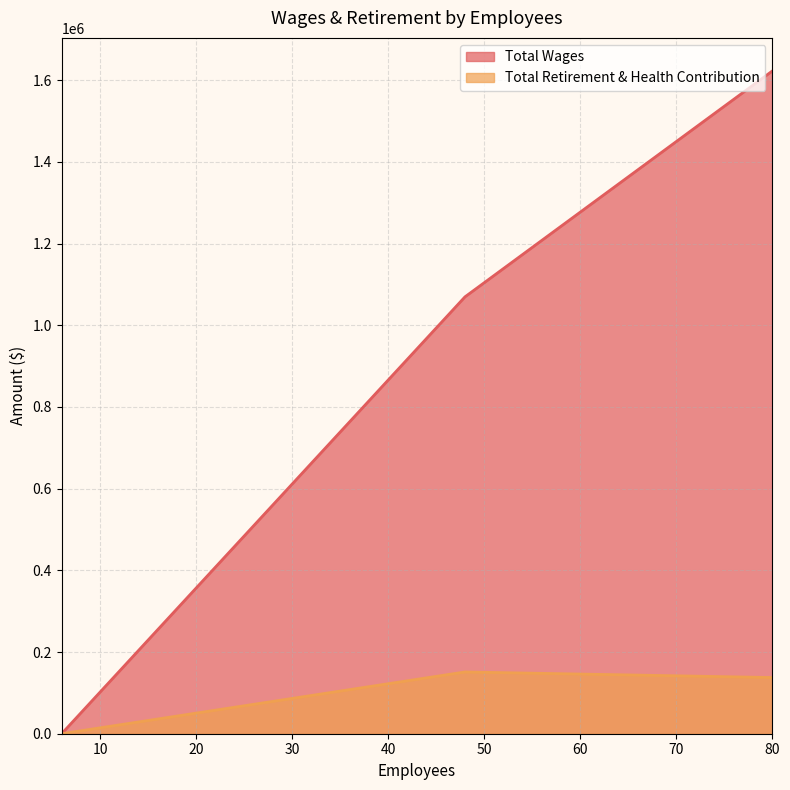

Does the chart have visible grid lines?

Yes